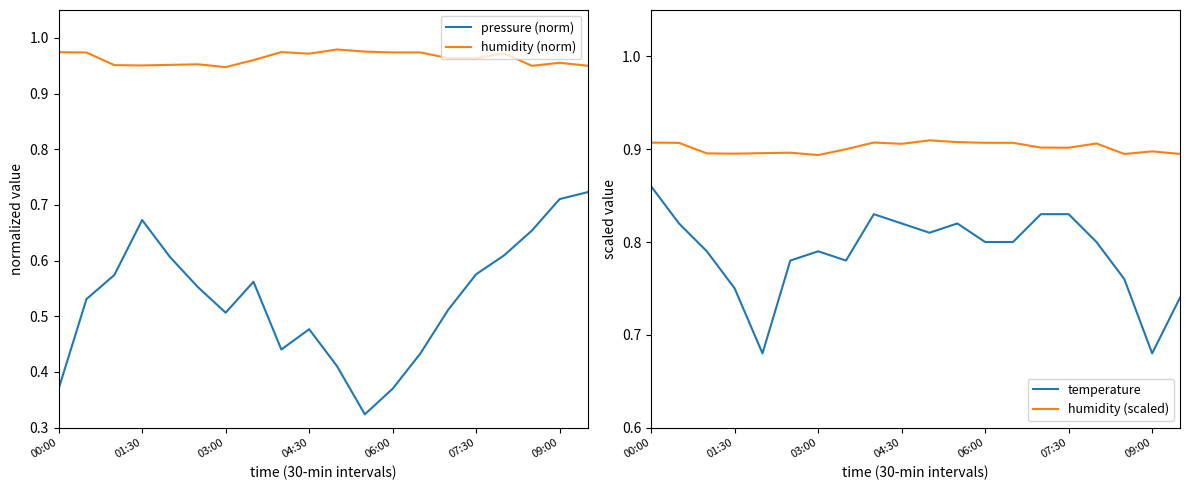

Count the humidity (scaled) values in the range 0 to 1.

20